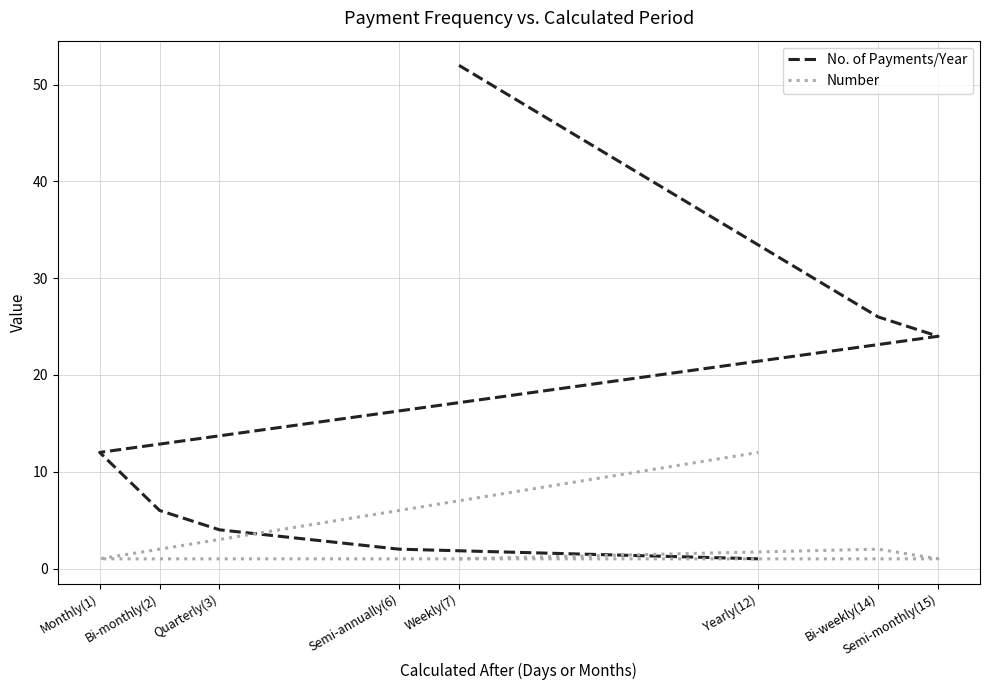

The No. of Payments/Year series shows 2 at Semi-annually(6). True or false?

True